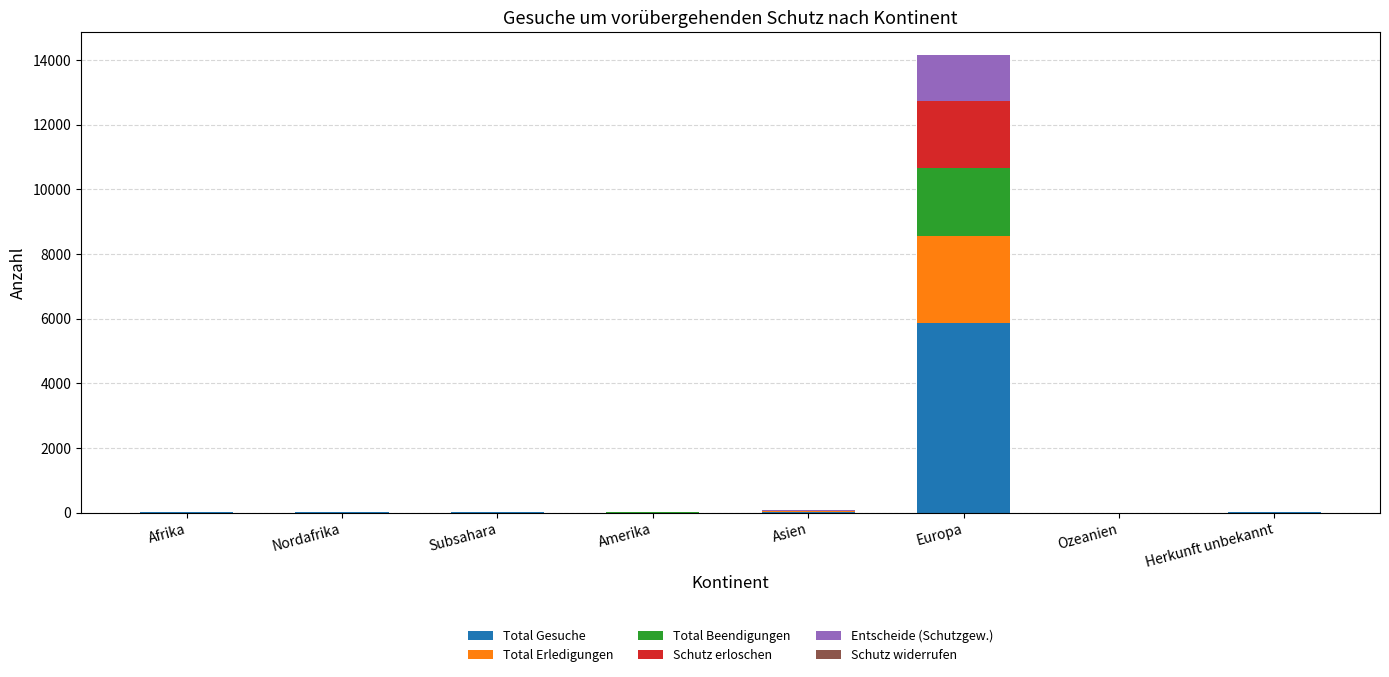

Are the bars grouped side by side (vs. stacked)?

No